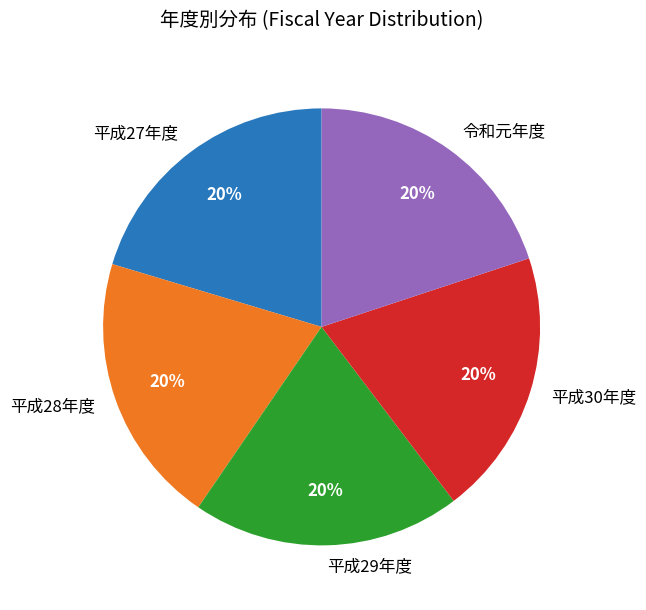

How many segments does this pie chart have?

5